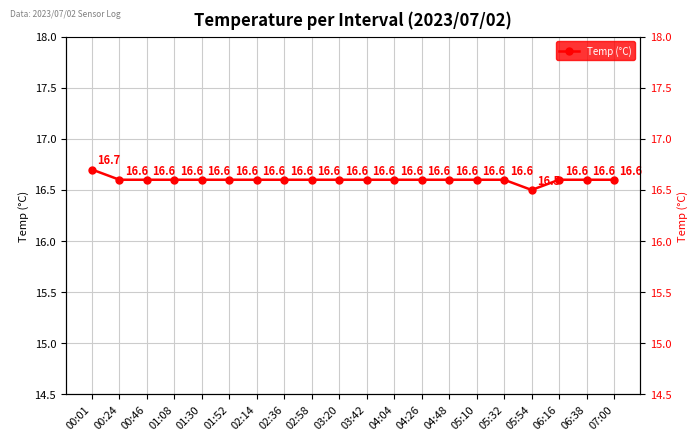

What is the label of the 8th point from the left?

02:36